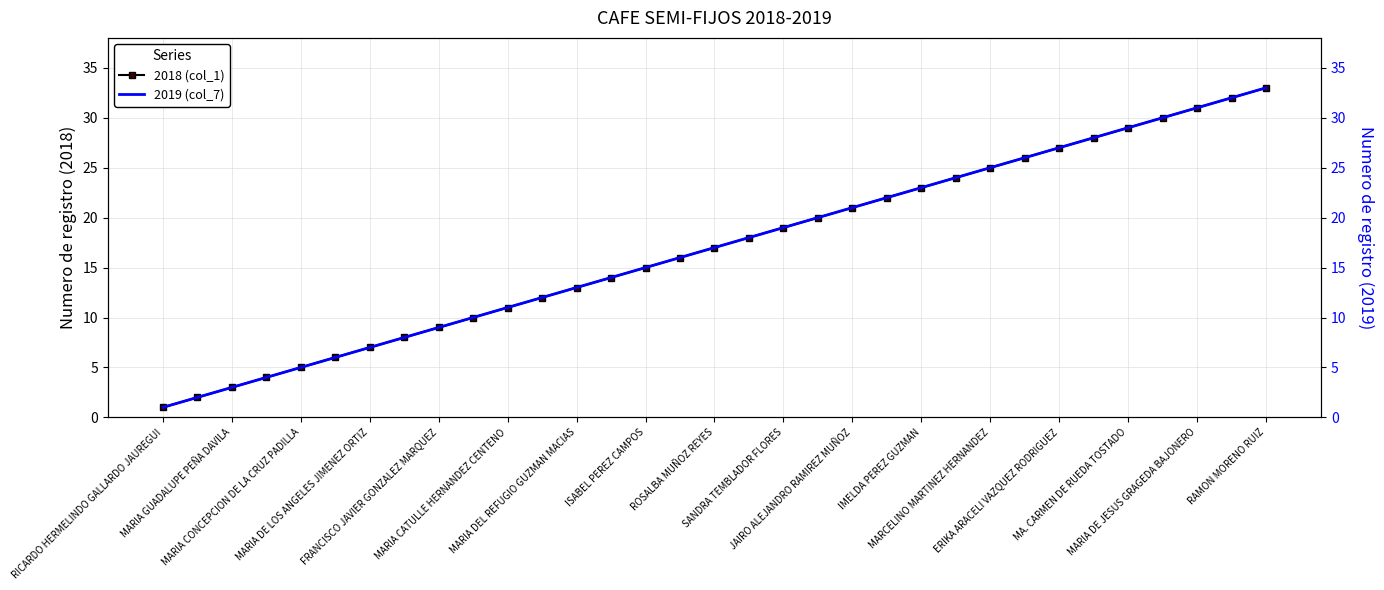

What is the difference between the second highest and second lowest values in the 2019 (col_7) series?

30